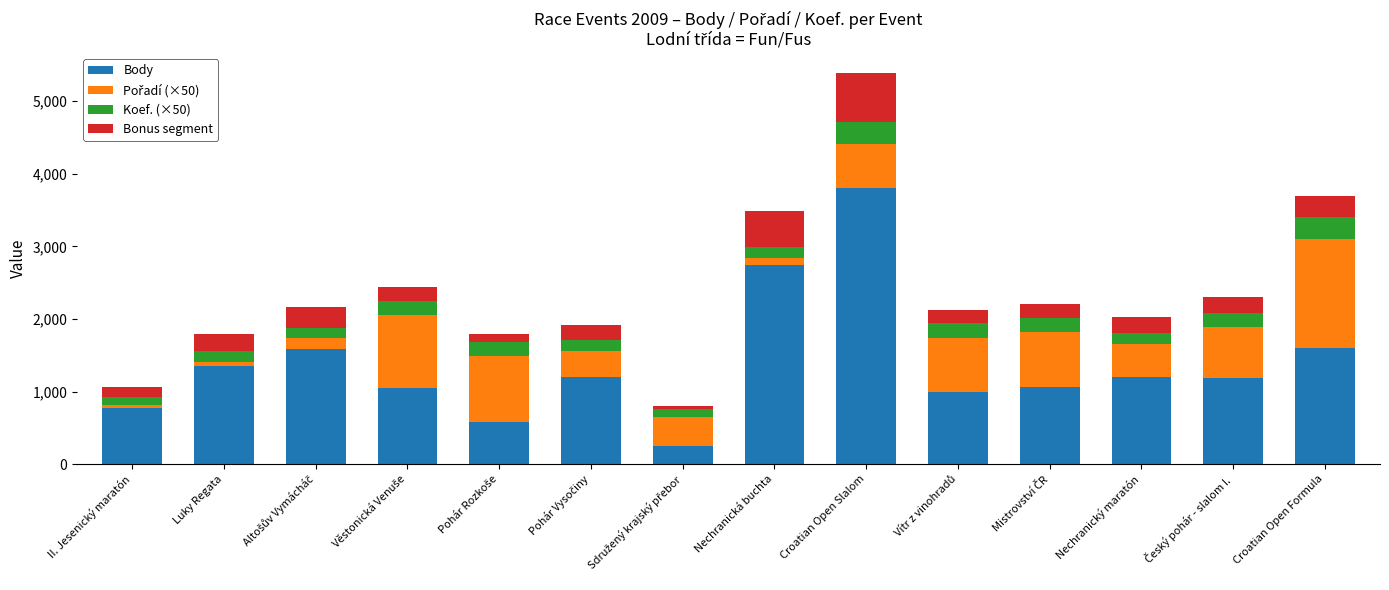

At which category is the sum across all series the highest?

Croatian Open Slalom